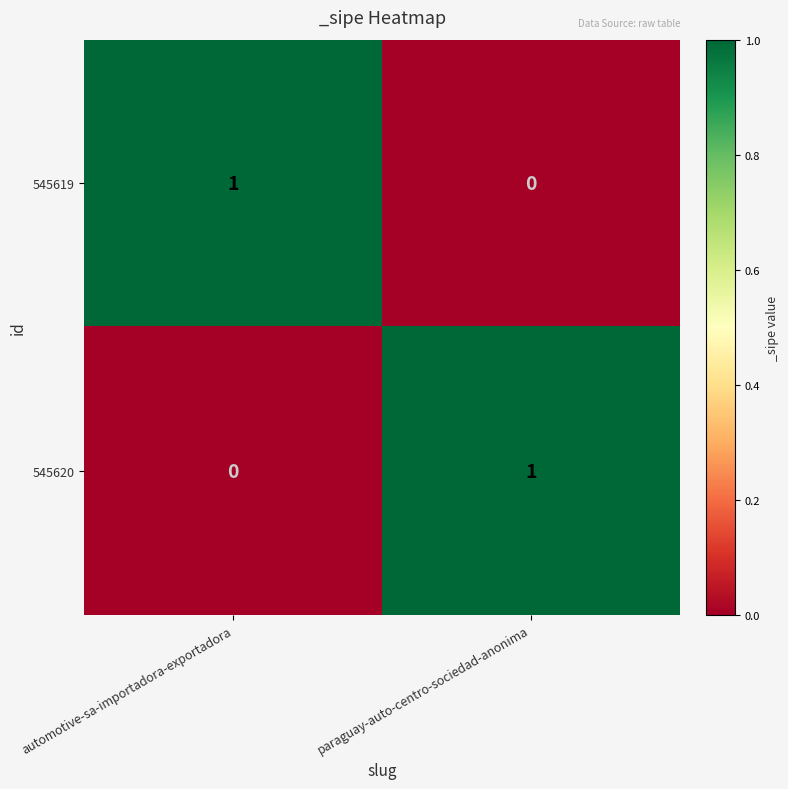

The value of 545619 at paraguay-auto-centro-sociedad-anonima is 1. True or false?

False